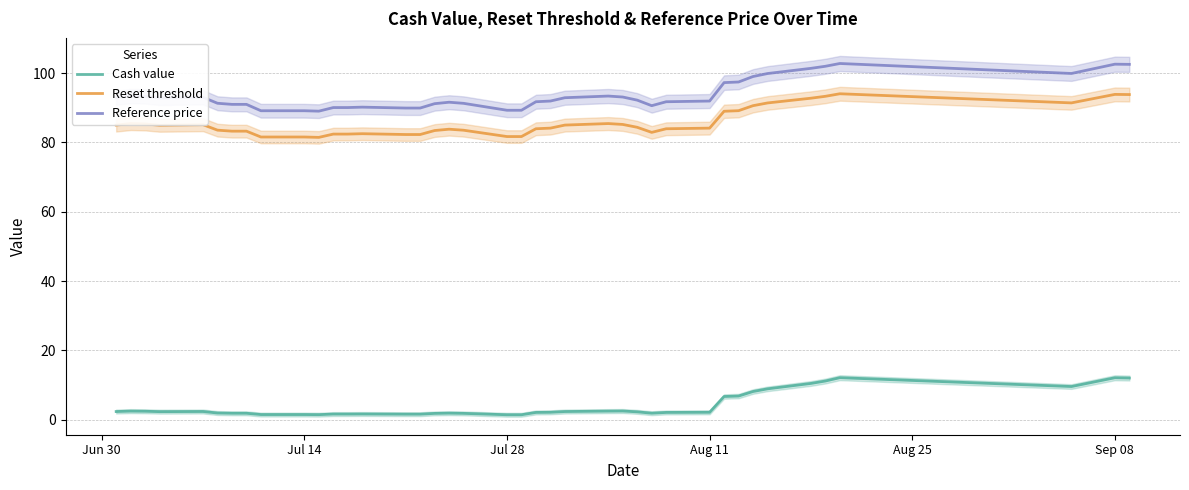

What is the lowest value of the Reference price series?

89.0